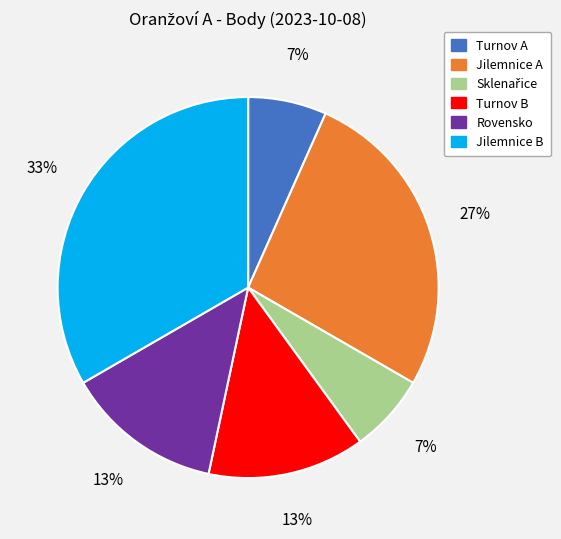

What percentage is the Jilemnice B slice, to the nearest percent?

33%